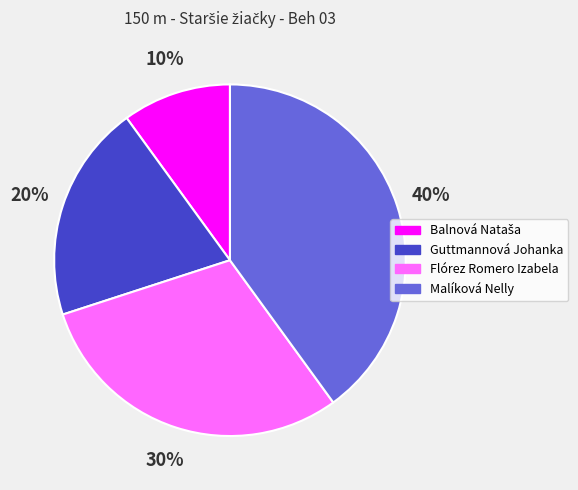

Which slice is the largest?

Malíková Nelly